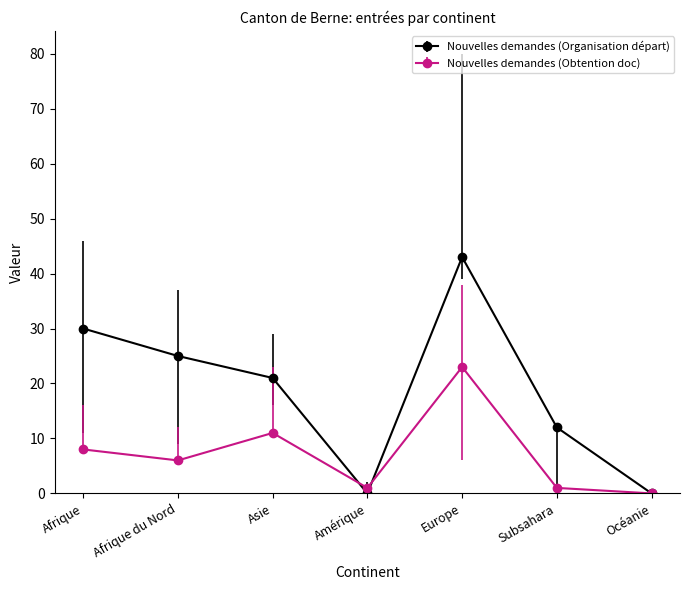

What is the difference between the Nouvelles demandes (Organisation départ) values at Subsahara and Afrique du Nord?

13